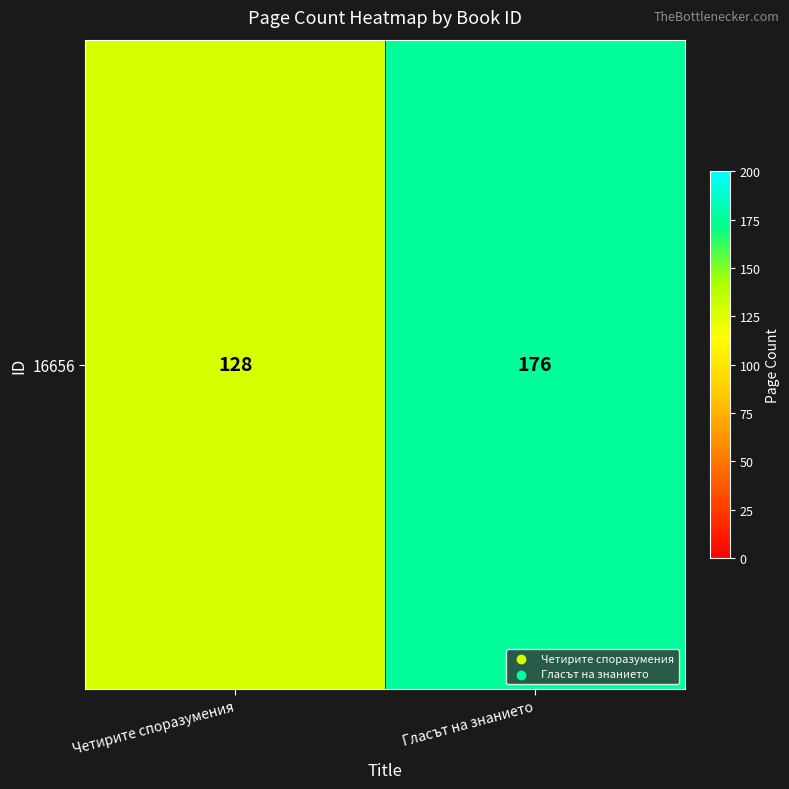

Rank the categories by value from highest to lowest.

Гласът на знанието, Четирите споразумения